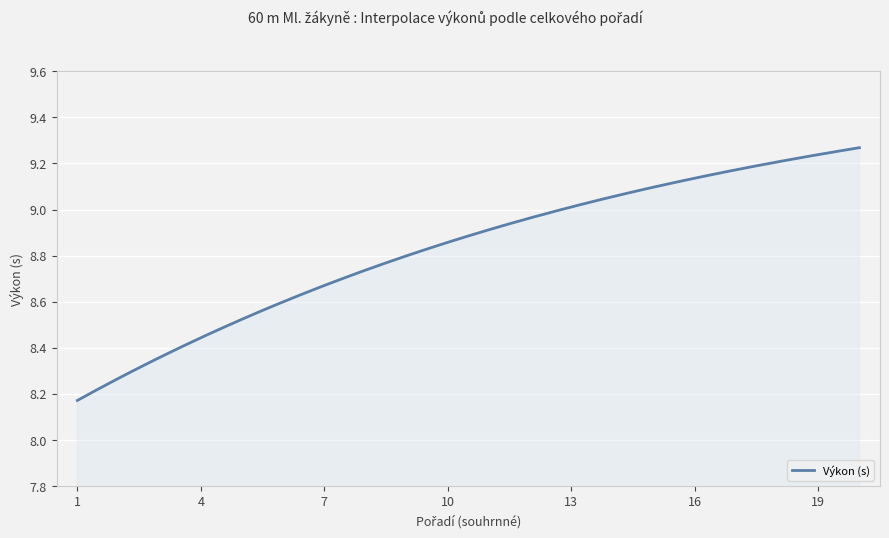

What is the difference between the maximum and minimum values?

1.1